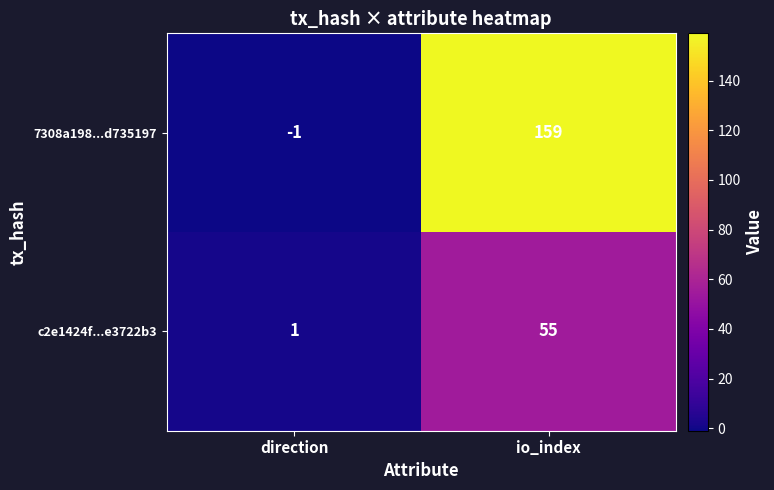

At how many categories does at least one series exceed 129?

1